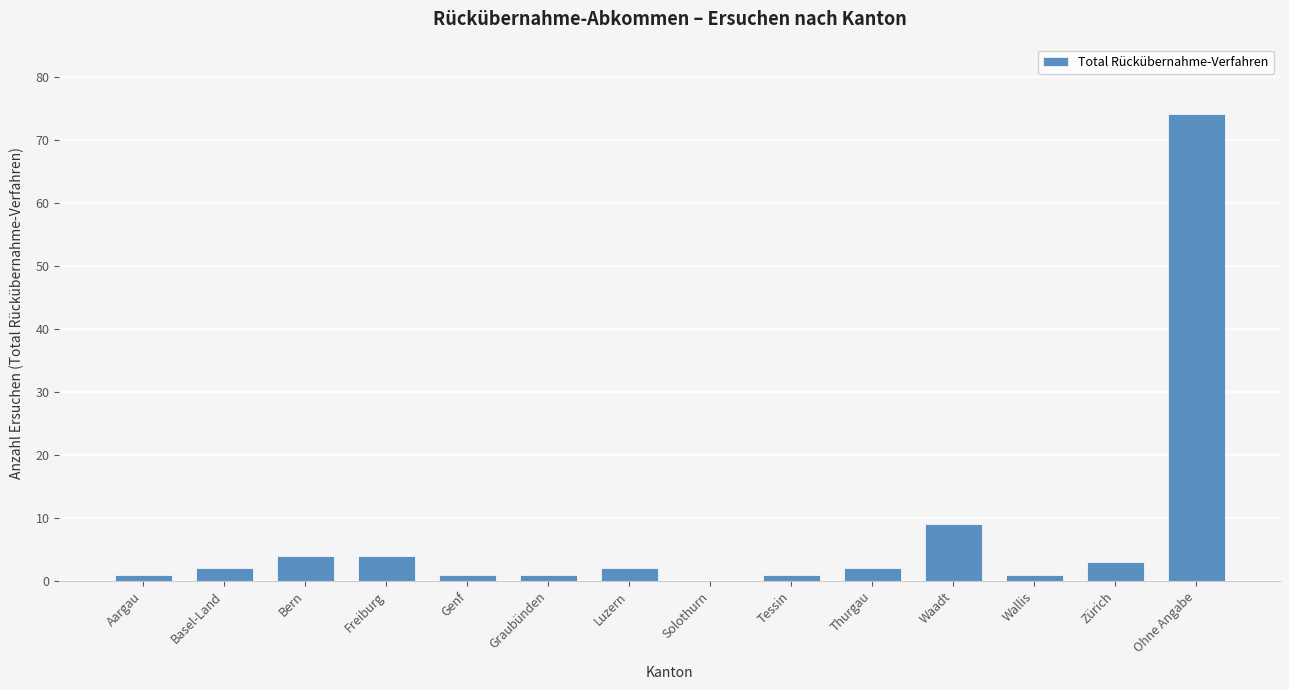

Reading left to right, transcribe all the data shown in this chart.

Aargau=1	Basel-Land=2	Bern=4	Freiburg=4	Genf=1	Graubünden=1	Luzern=2	Solothurn=0	Tessin=1	Thurgau=2	Waadt=9	Wallis=1	Zürich=3	Ohne Angabe=74